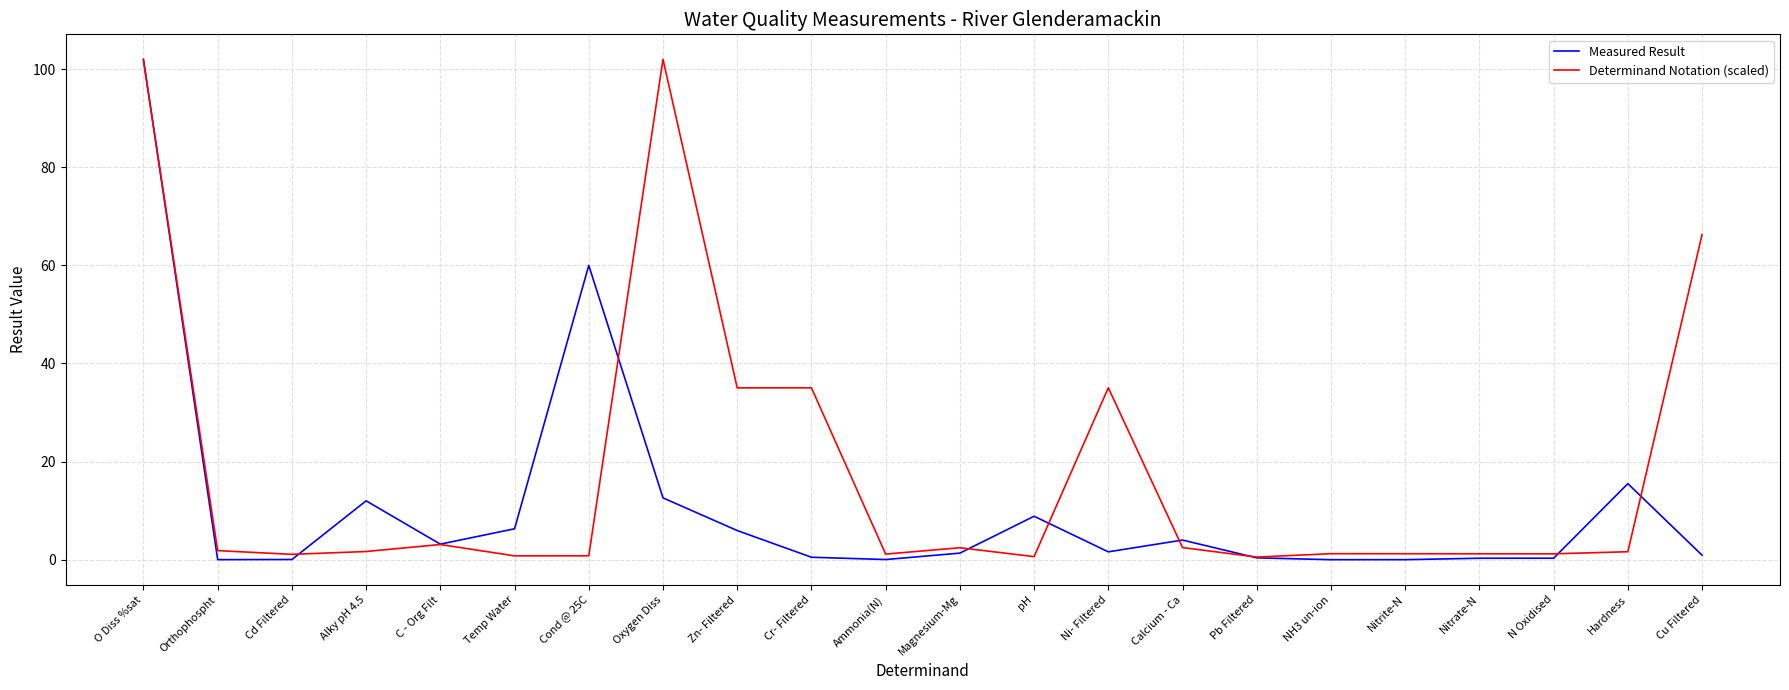

At which label does Measured Result first exceed 1?

O Diss %sat